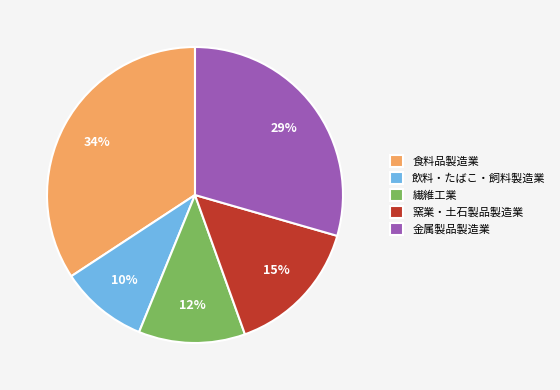

The 繊維工業 slice represents 12% of the pie. True or false?

True